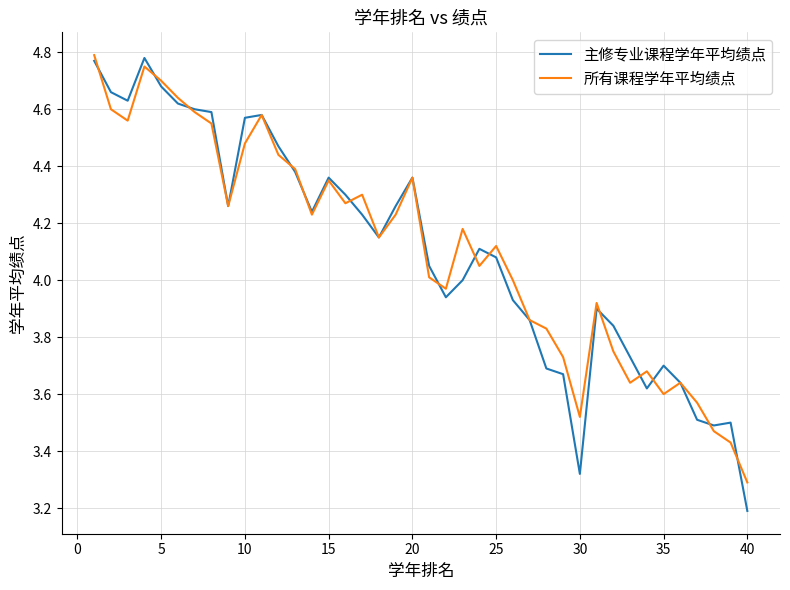

In 所有课程学年平均绩点, how many points are higher than both neighbors (excluding endpoints)?

10